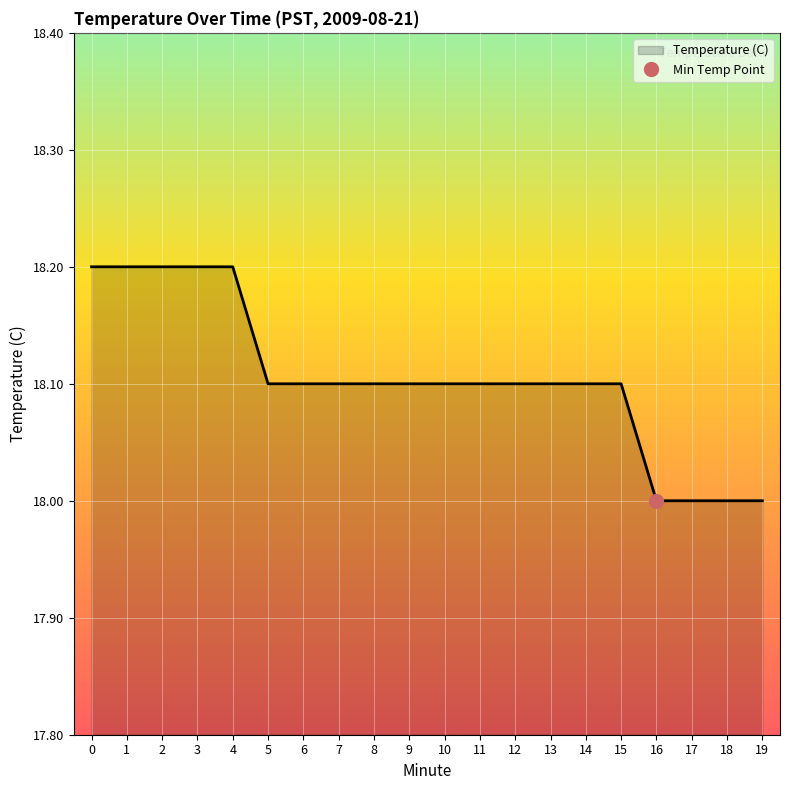

The chart shows a value of 4.6 at 7. True or false?

False